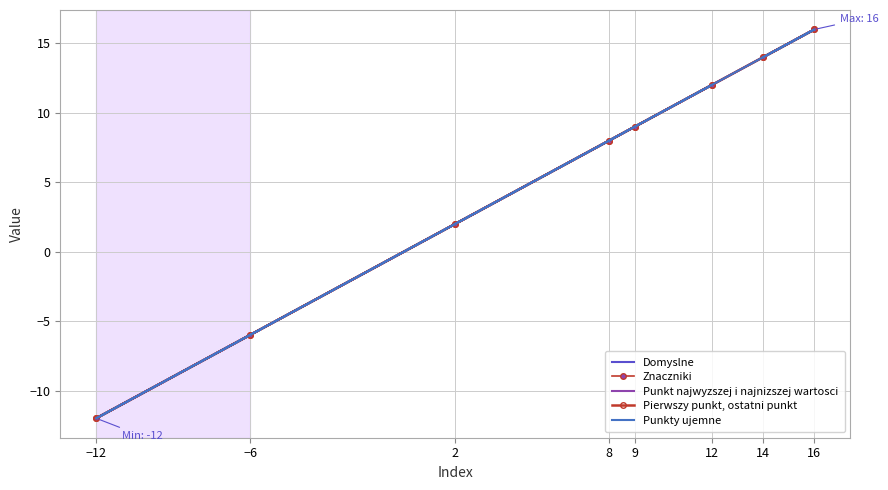

True or false: Punkt najwyzszej i najnizszej wartosci and Pierwszy punkt, ostatni punkt cross at least once.

False